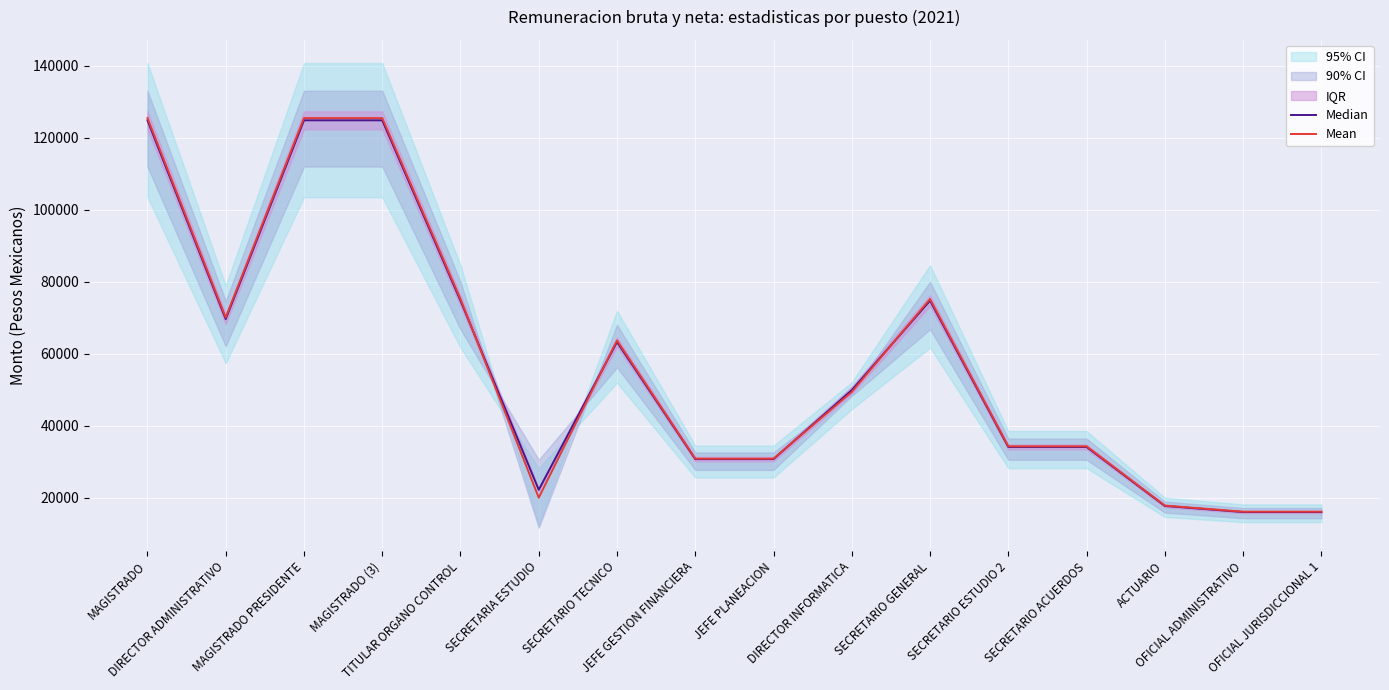

How many data points in Mean are less than 49359?

8